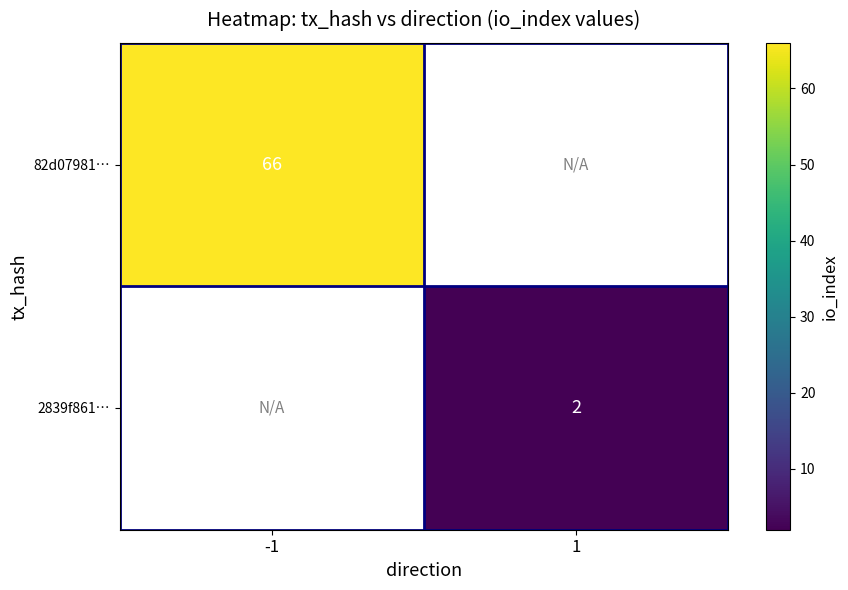

True or false: 2839f861… has a value of 2 at 1.

True